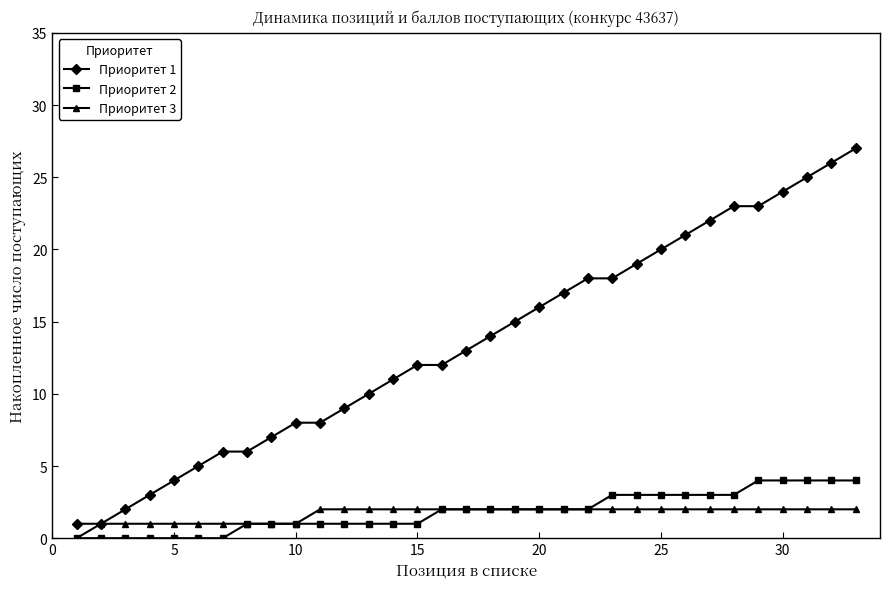

What is the difference between the maximum and second lowest values in the Приоритет 1 series?

26